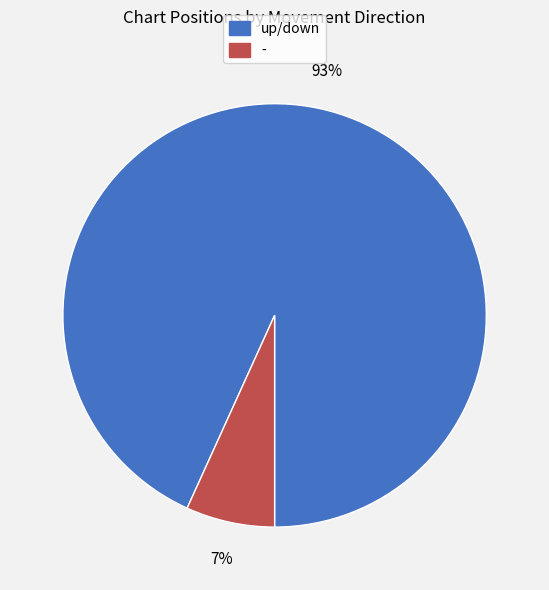

Does any single category account for the majority?

Yes